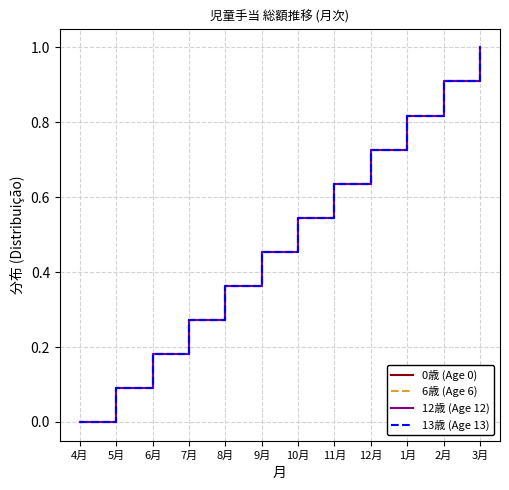

Reading left to right, what are all the values shown in this chart?

0歳 (Age 0): 0.0	0.1	0.2	0.3	0.4	0.5	0.5	0.6	0.7	0.8	0.9	1.0
6歳 (Age 6): 0.0	0.1	0.2	0.3	0.4	0.5	0.5	0.6	0.7	0.8	0.9	1.0
12歳 (Age 12): 0.0	0.1	0.2	0.3	0.4	0.5	0.5	0.6	0.7	0.8	0.9	1.0
13歳 (Age 13): 0.0	0.1	0.2	0.3	0.4	0.5	0.5	0.6	0.7	0.8	0.9	1.0